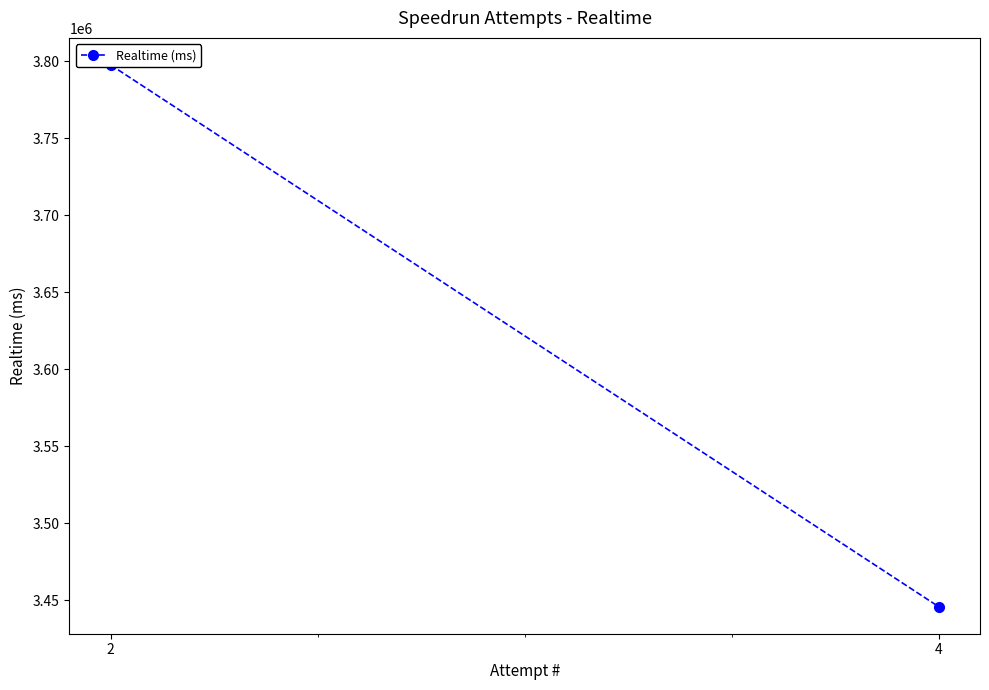

Is it true that the value at 2 is 5513525?

False